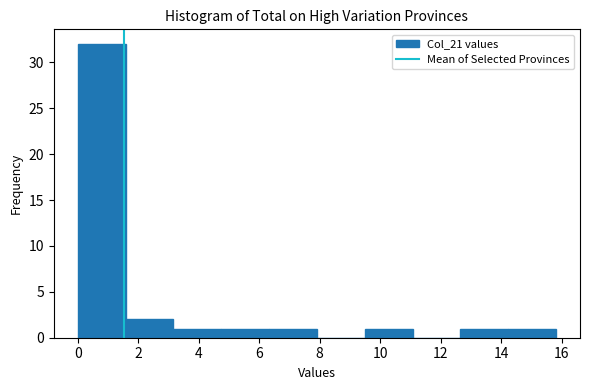

Reading left to right, transcribe this chart: for each bar, give the range it covers on the x-axis and its height. Neither the bar edges nor the heights are printed on the chart, so give them approximately, as read against the axes.

0.0 to 1.6: 32
1.6 to 3.2: 2
3.2 to 4.8: 1
4.8 to 6.4: 1
6.4 to 8.0: 1
8.0 to 9.4: 0
9.4 to 11.0: 1
11.0 to 12.6: 0
12.6 to 14.2: 1
14.2 to 15.8: 1